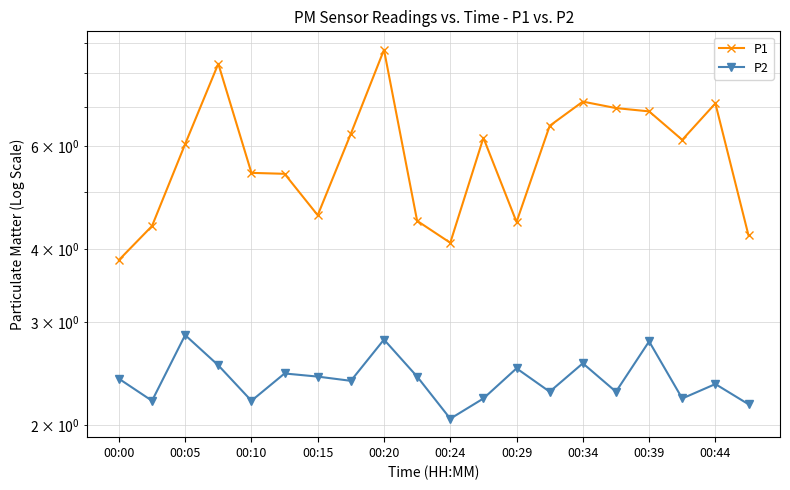

True or false: P2 and P1 cross at least once.

False